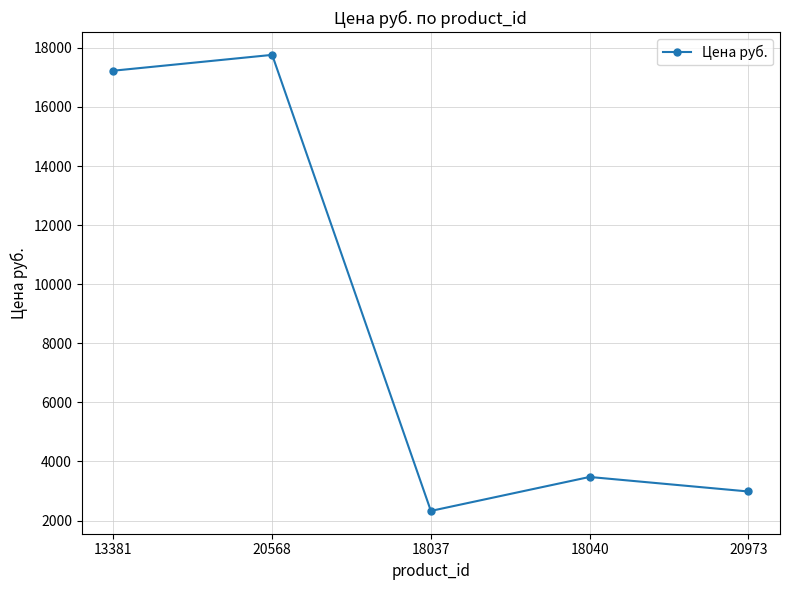

How many interior local valleys (lower than both neighbors) does the data have?

1